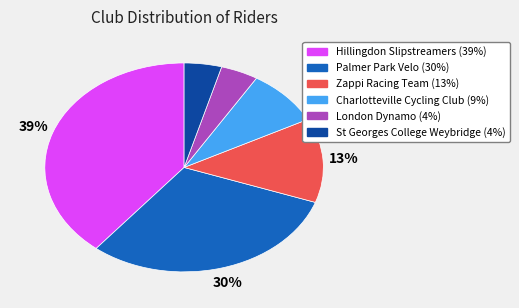

Is there a majority slice in this chart?

No